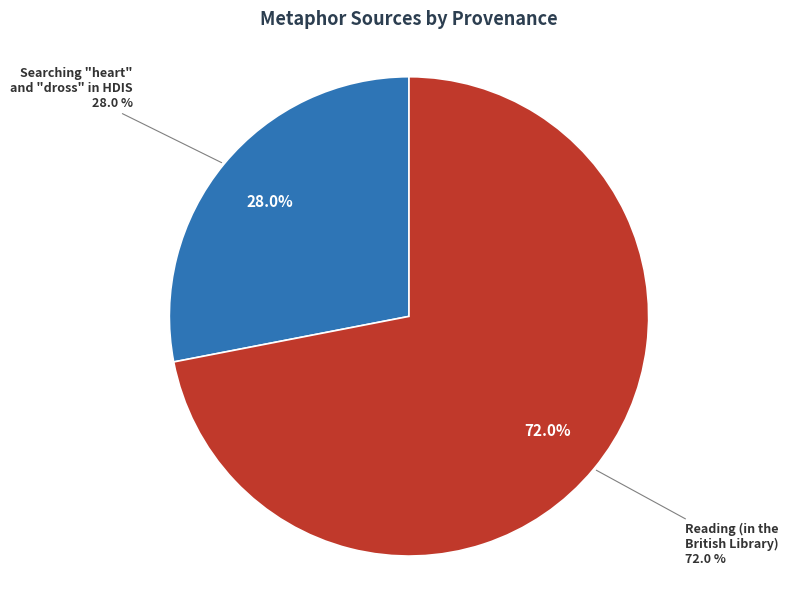

What is the majority slice?

Reading (in the British Library)